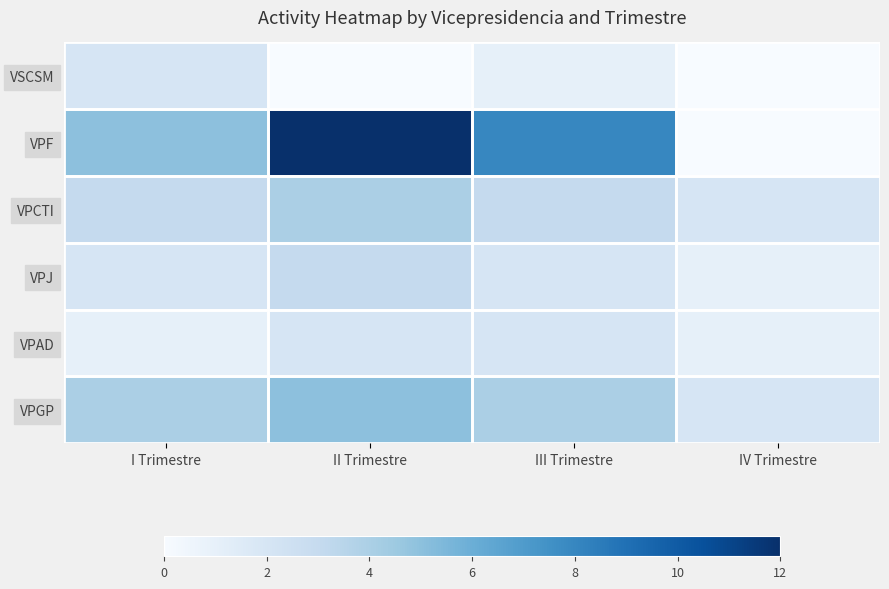

Between I Trimestre and IV Trimestre, which series saw the biggest shift?

VPF